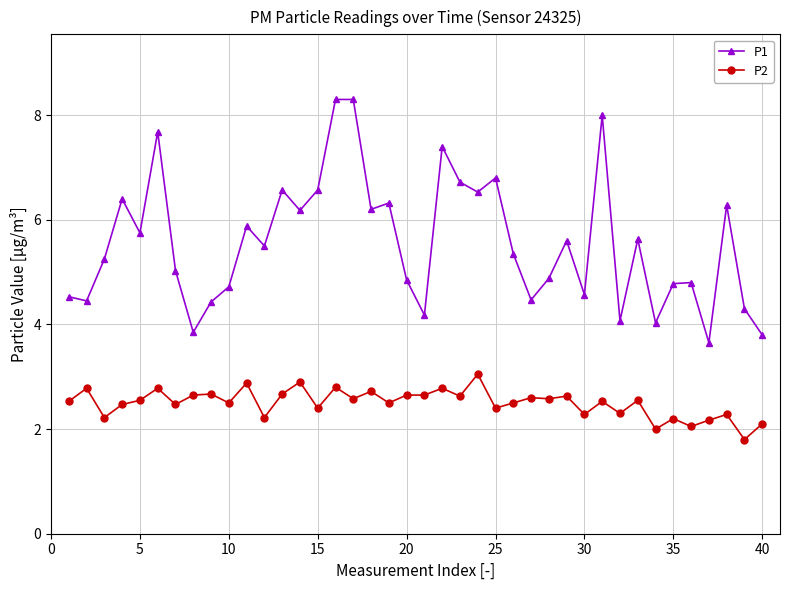

Rank the series by their average value, from highest to lowest.

P1, P2